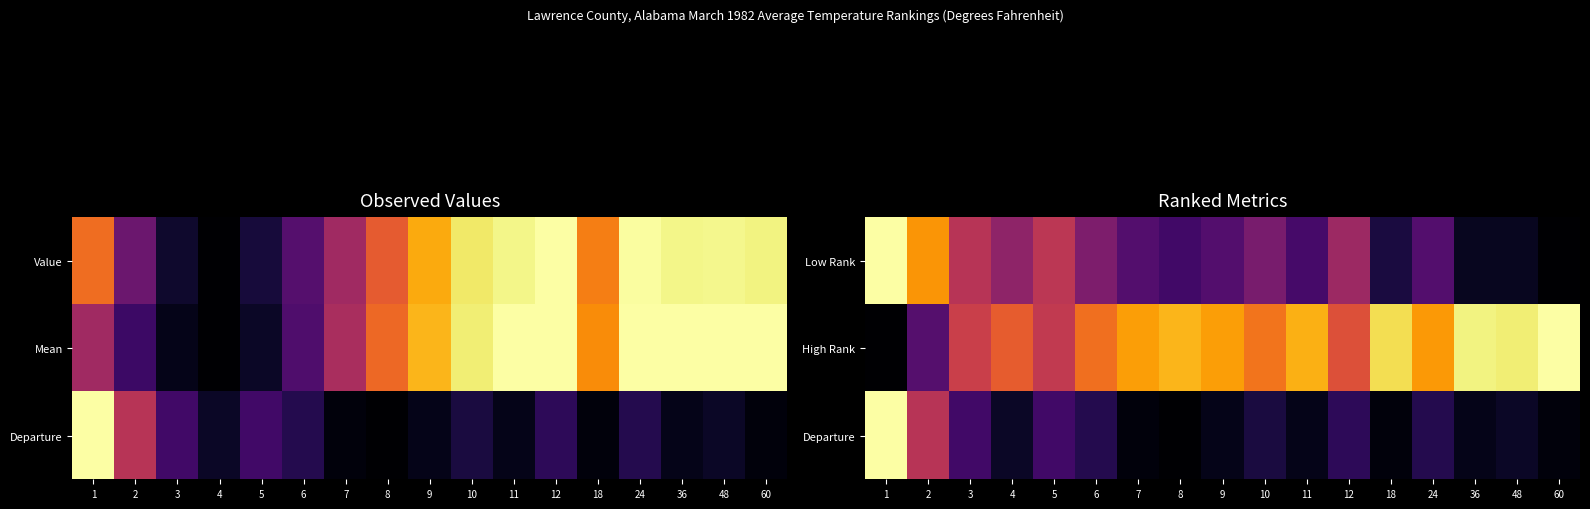

What is the total value across all series at 2?

1.5